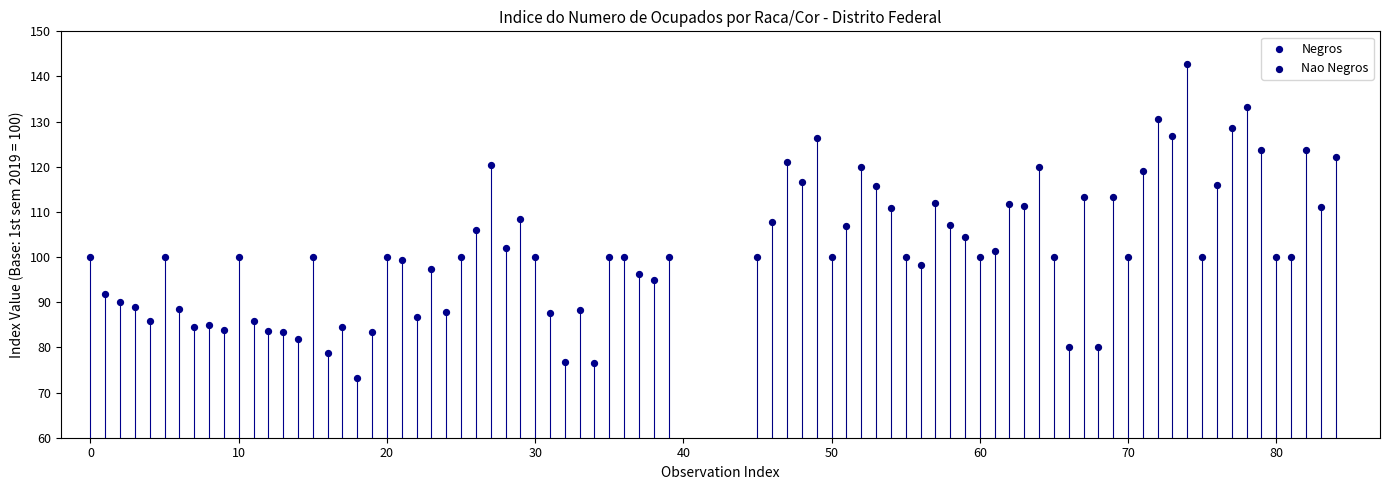

Which series has the largest Y range (max minus min)?

Nao Negros